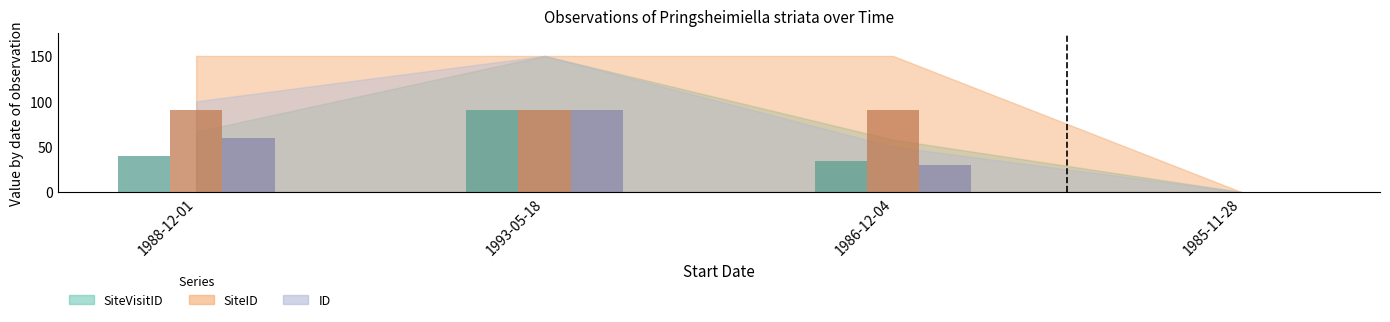

Count the number of data series in this chart.

3